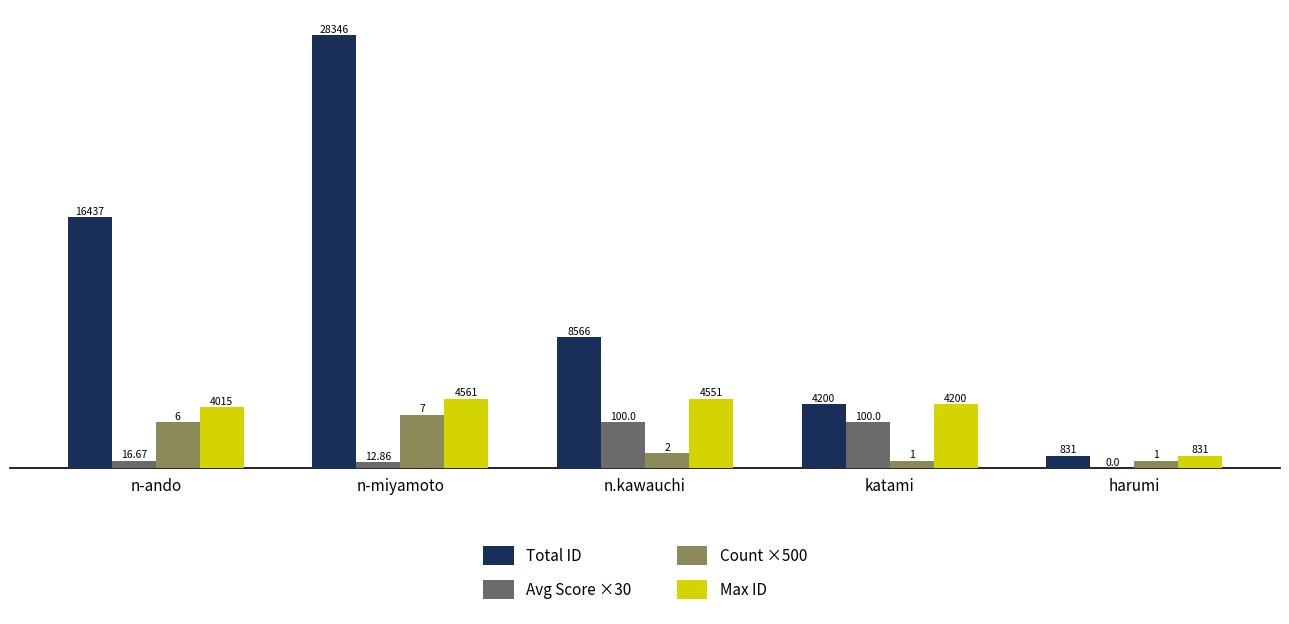

Between n-ando and katami, which series saw the biggest shift?

Total ID